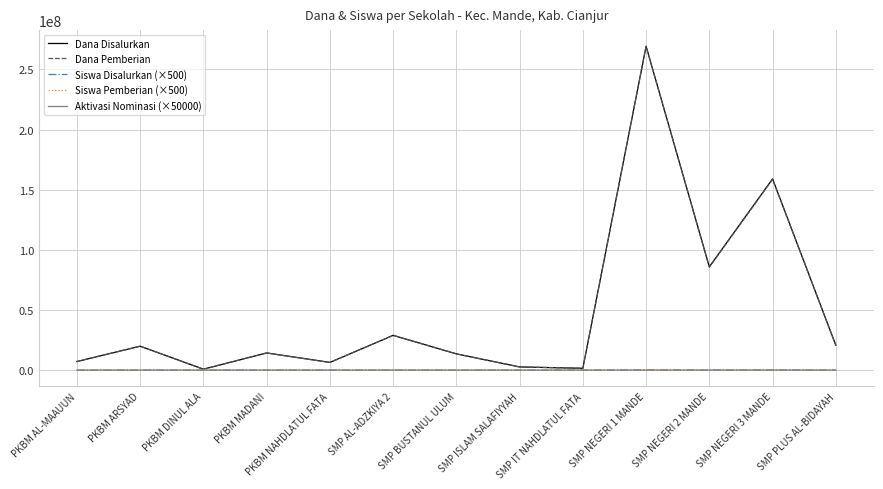

What is the sum of the Siswa Pemberian (×500) values at SMP NEGERI 1 MANDE and PKBM AL-MAAUUN?

237000